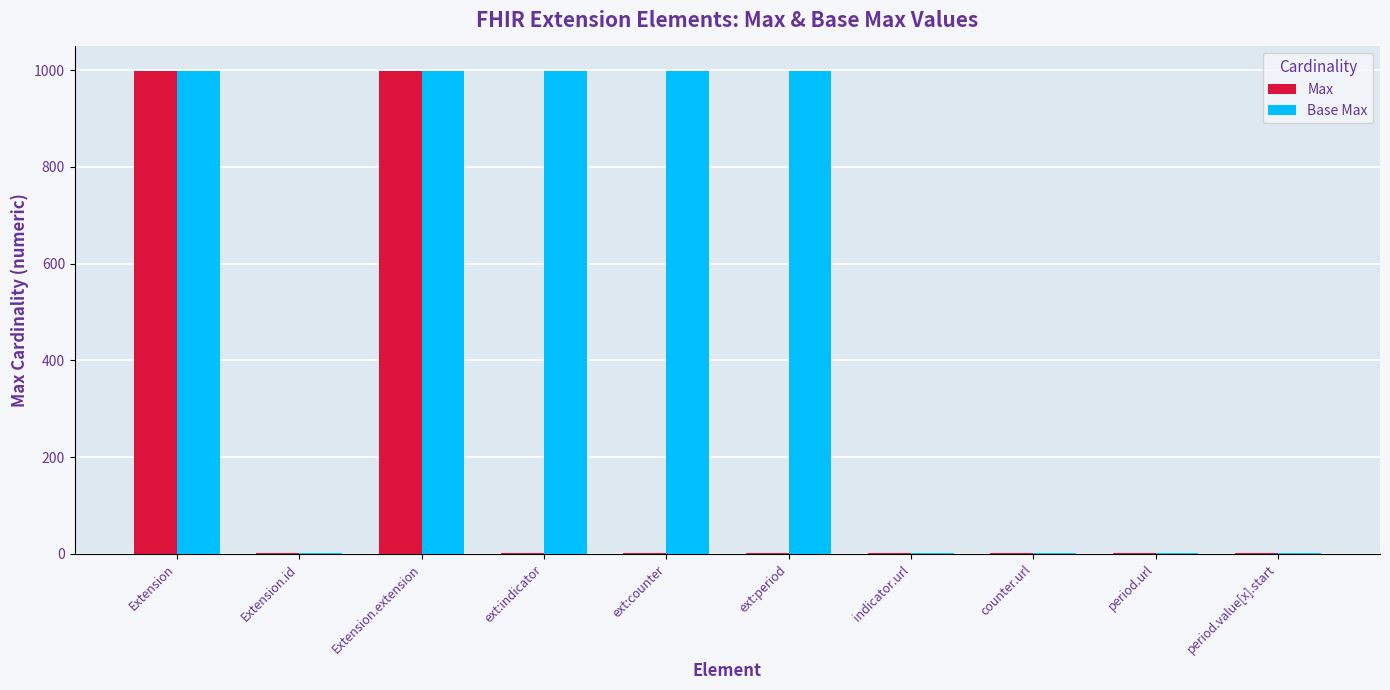

Which series changed the most between ext:indicator and period.url?

Base Max